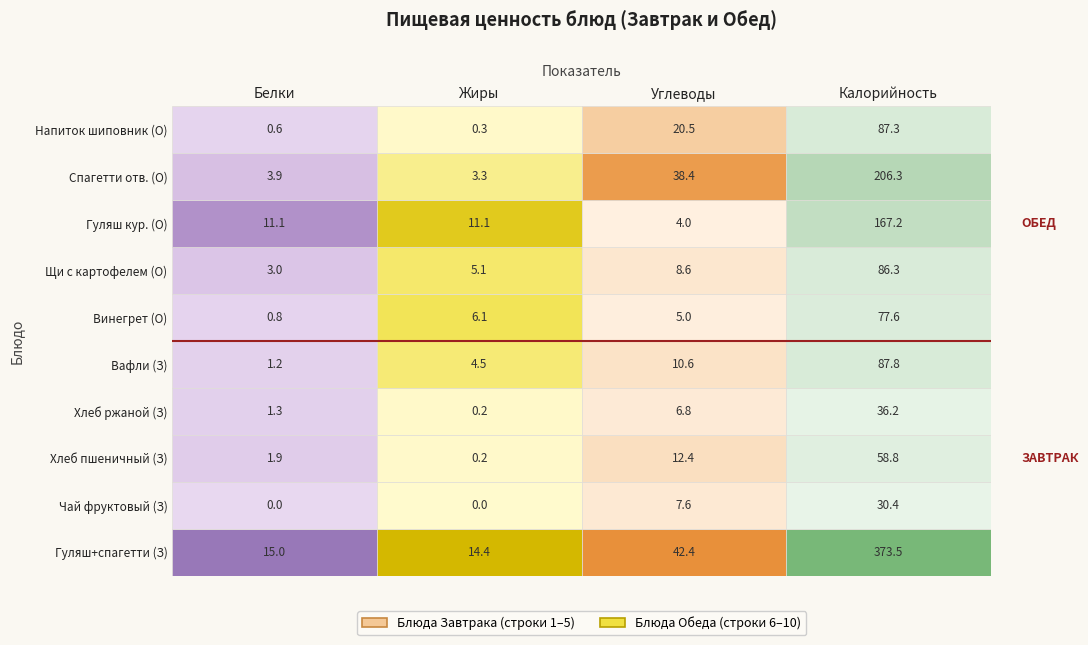

List the series in order of their peak value, lowest first.

Обед, Завтрак